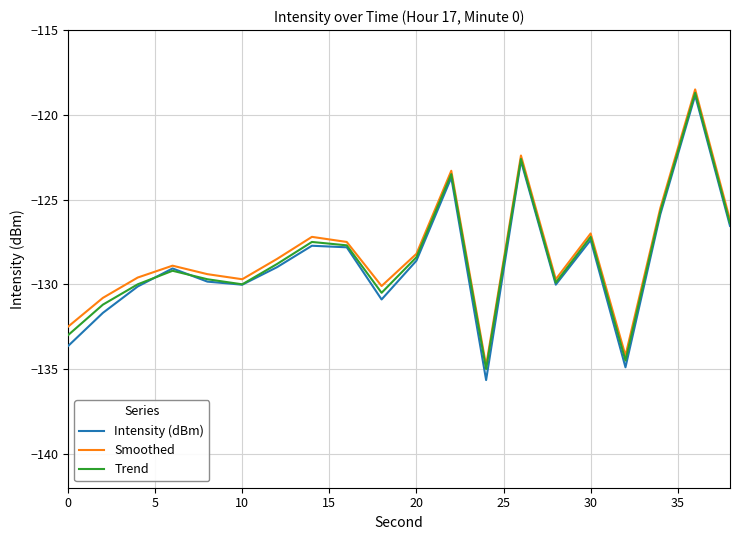

Which series has the widest spread of values?

Intensity (dBm)